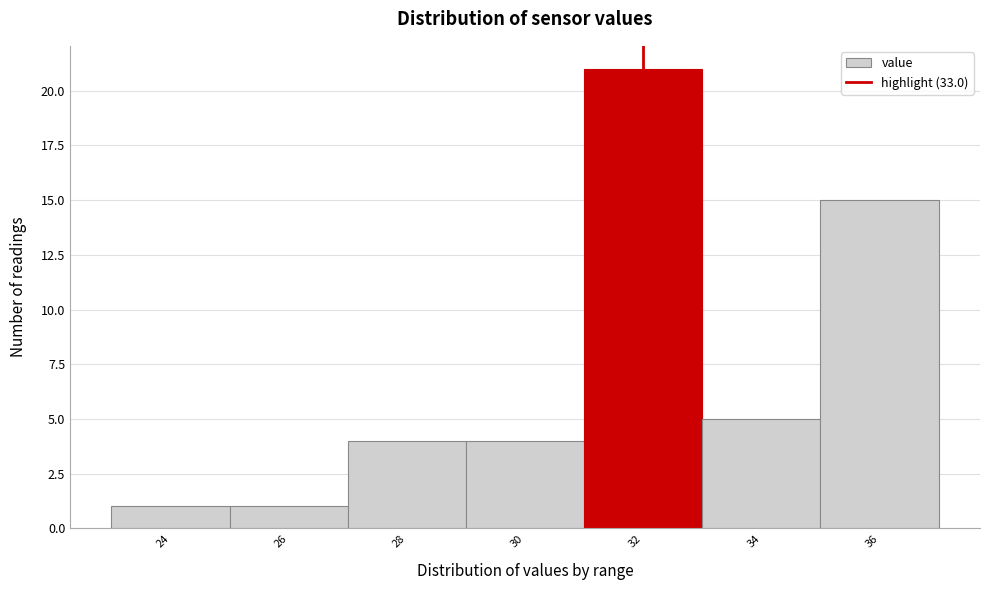

Reading left to right, transcribe all the data shown in this chart.

1	1	4	4	21	5	15